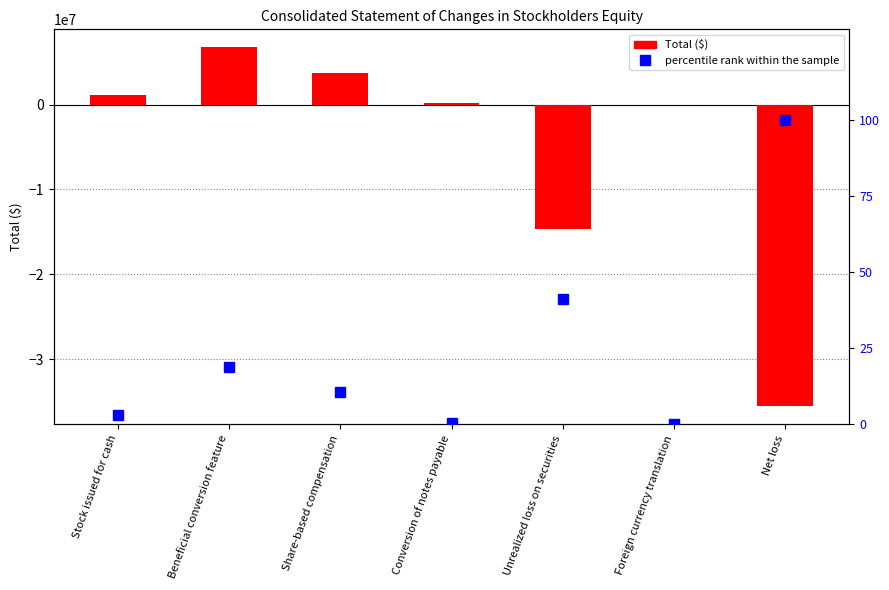

Reading right to left, list all the values displayed in this chart.

Total: -35537210.0	-12095.0	-14616291.0	210079.0	3751371.0	6739201.0	1141600.0
percentile rank within the sample: 100.0	0.0	41.1	0.6	10.6	19.0	3.2